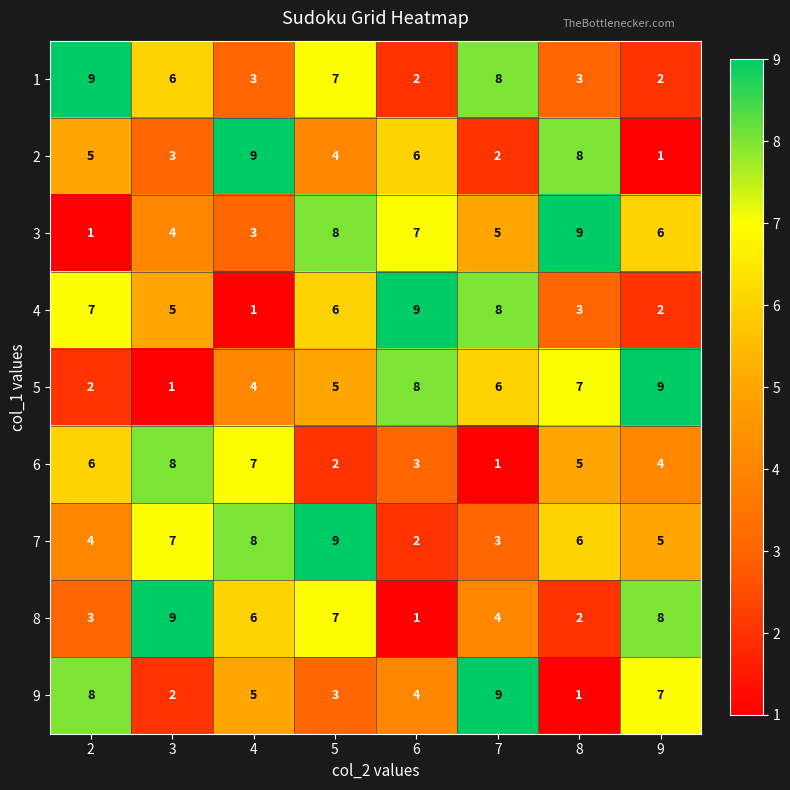

What is the average value of the 9 series?

5